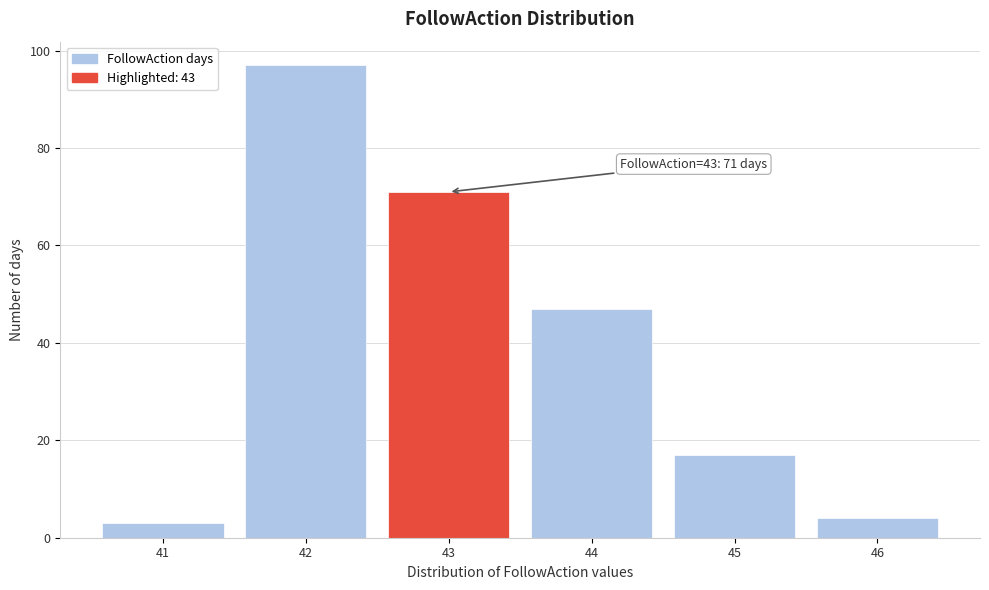

Reading left to right, extract all data points from this chart.

41=3	42=97	43=71	44=47	45=17	46=4